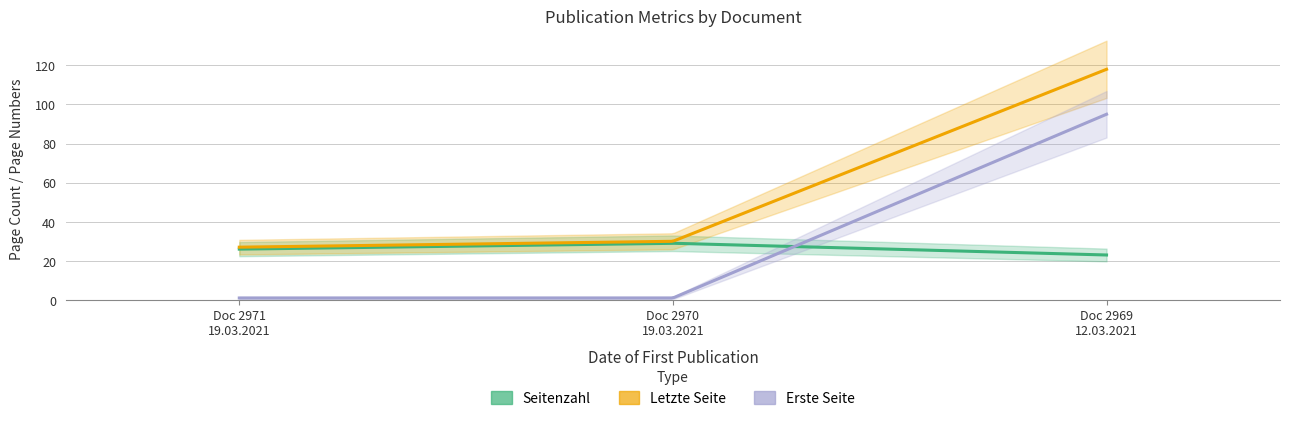

Reading right to left, transcribe all the data shown in this chart.

Seitenzahl: 12.03.2021=23	19.03.2021=29	19.03.2021=26
Letzte Seite: 12.03.2021=118	19.03.2021=30	19.03.2021=27
Erste Seite: 12.03.2021=95	19.03.2021=1	19.03.2021=1